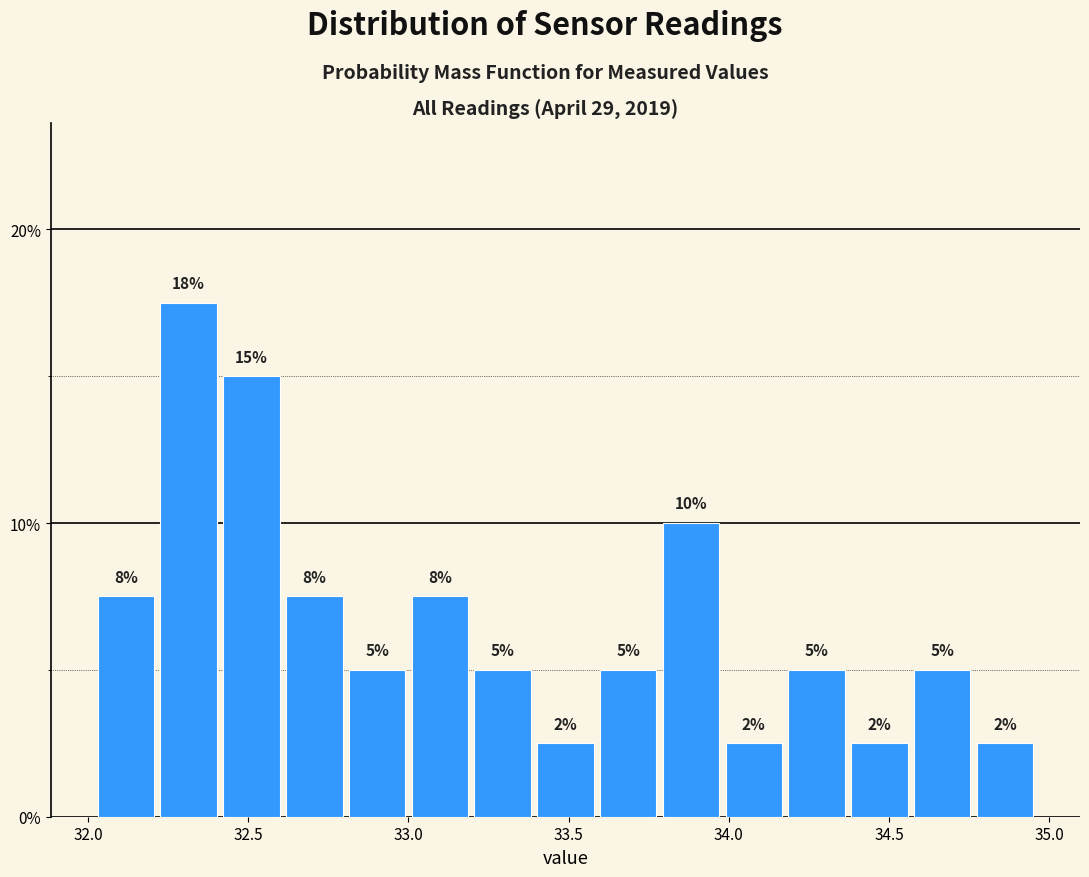

Around what value on the x-axis is the tallest bar? Give the approximate position of its centre, as read against the axis.

32.30